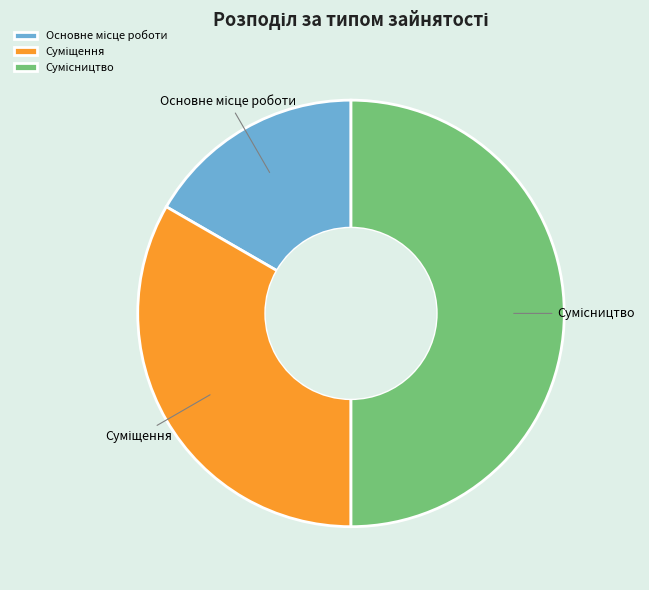

Count the number of slices in the pie.

3